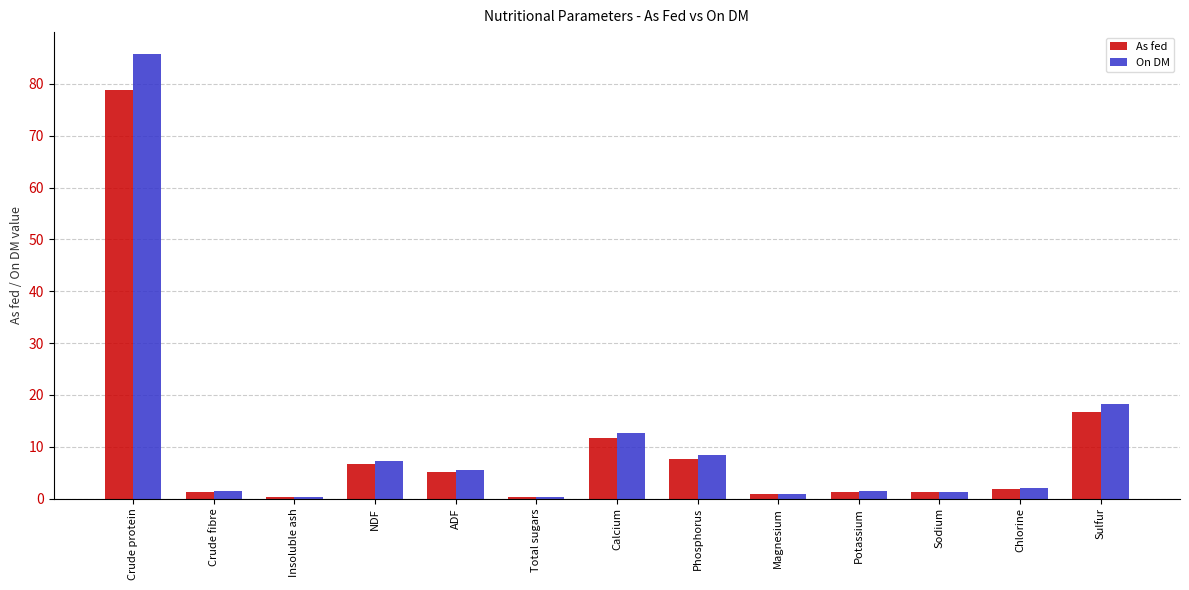

Which category has the highest value across all series?

Crude protein